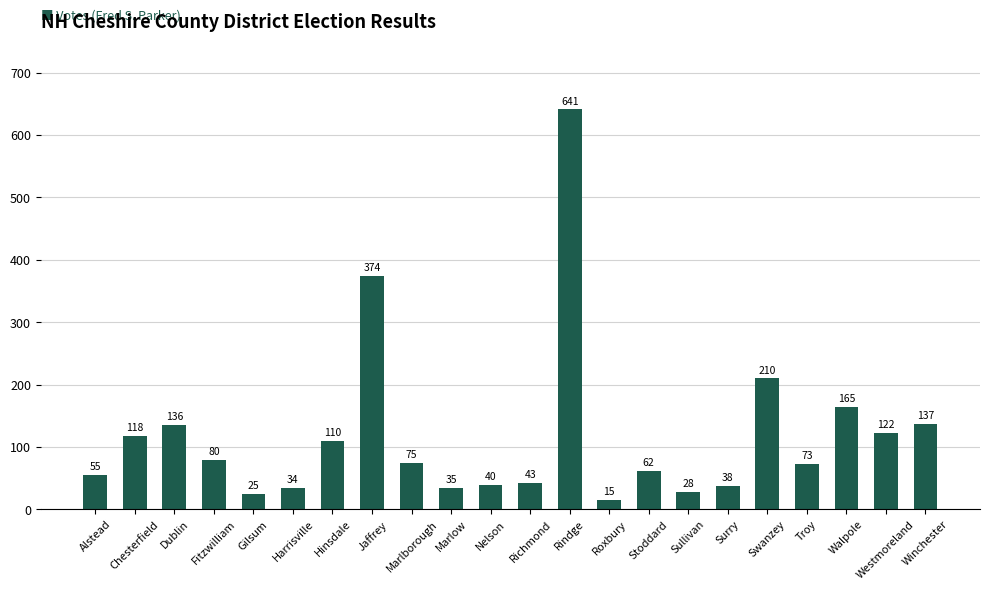

Reading left to right, transcribe all the data shown in this chart.

Alstead=55	Chesterfield=118	Dublin=136	Fitzwilliam=80	Gilsum=25	Harrisville=34	Hinsdale=110	Jaffrey=374	Marlborough=75	Marlow=35	Nelson=40	Richmond=43	Rindge=641	Roxbury=15	Stoddard=62	Sullivan=28	Surry=38	Swanzey=210	Troy=73	Walpole=165	Westmoreland=122	Winchester=137